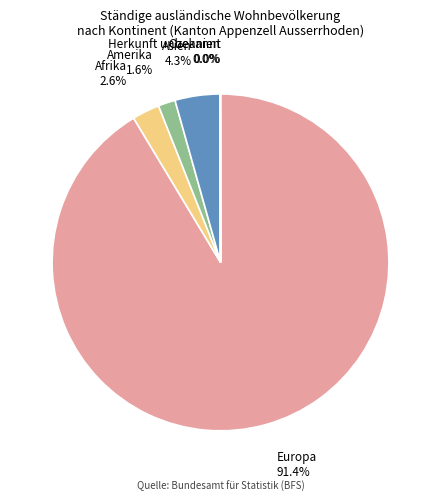

Does any single category account for the majority?

Yes